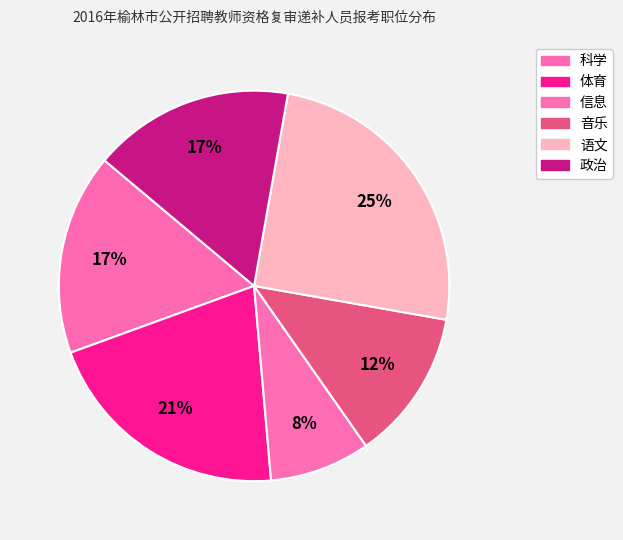

Is it true that 音乐 is 12% of the pie?

True